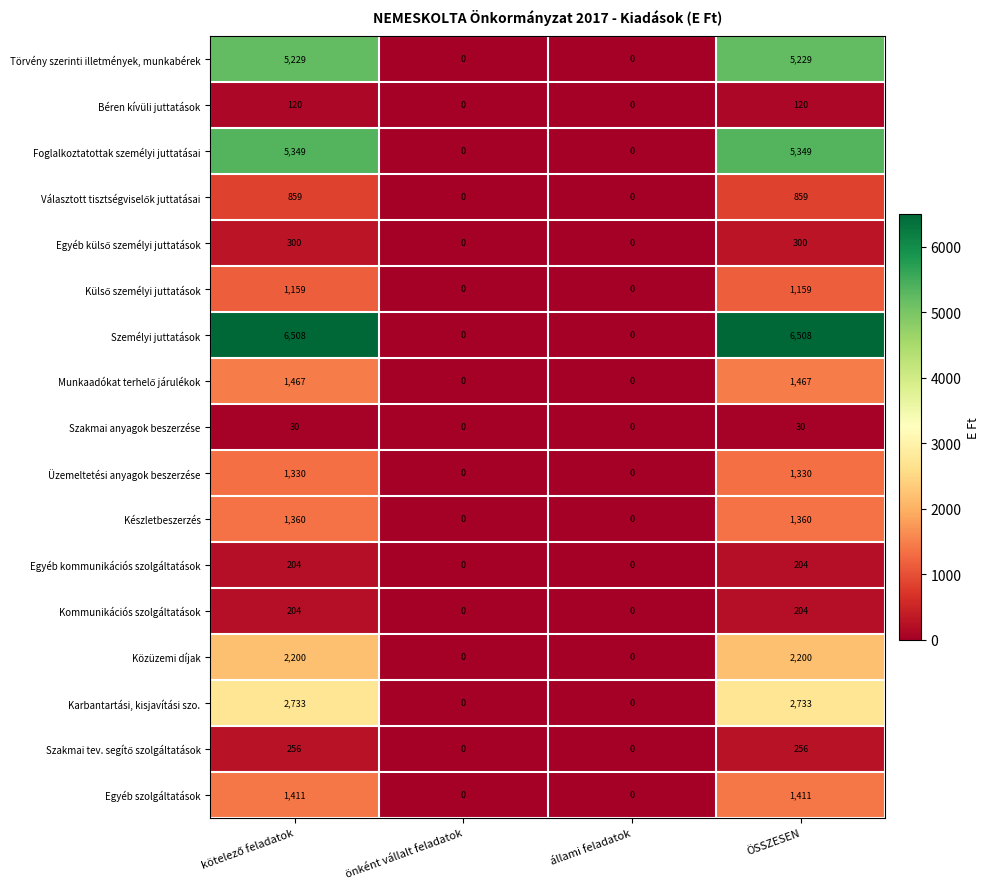

The value of Törvény szerinti illetmények, munkabérek at önként vállalt feladatok is 3023. True or false?

False